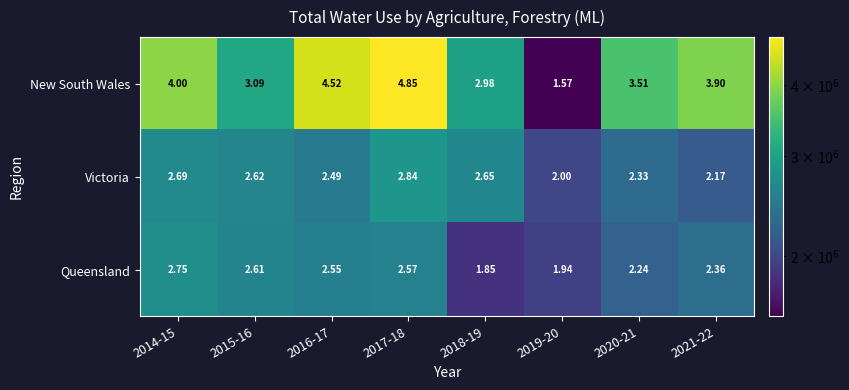

Which series has the largest total across all categories?

New South Wales